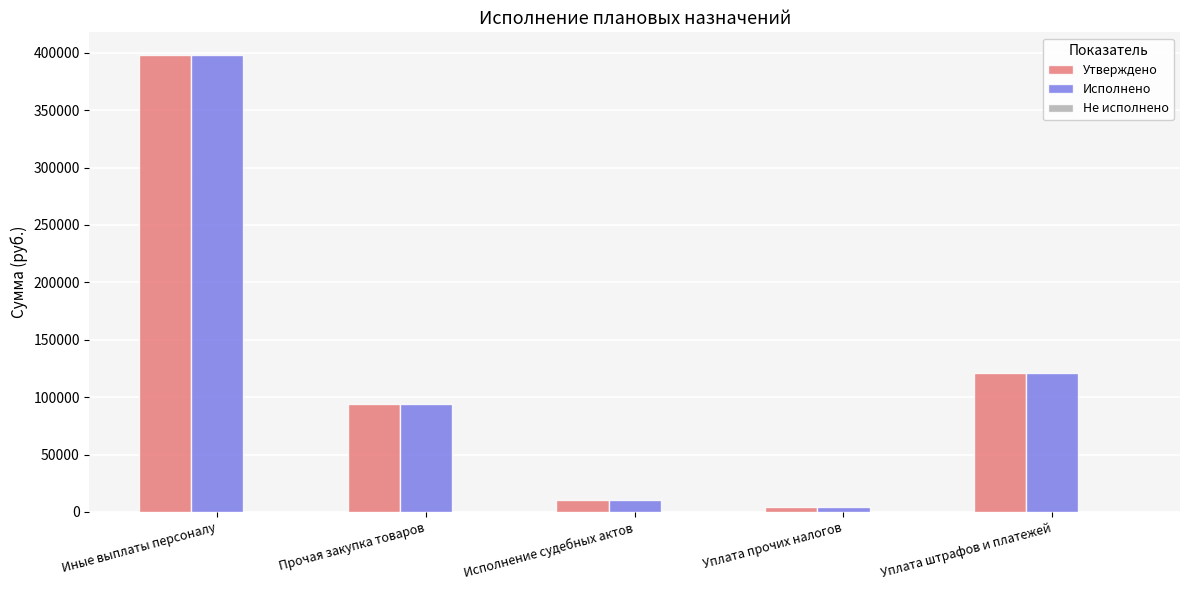

Does the chart contain stacked bars?

No